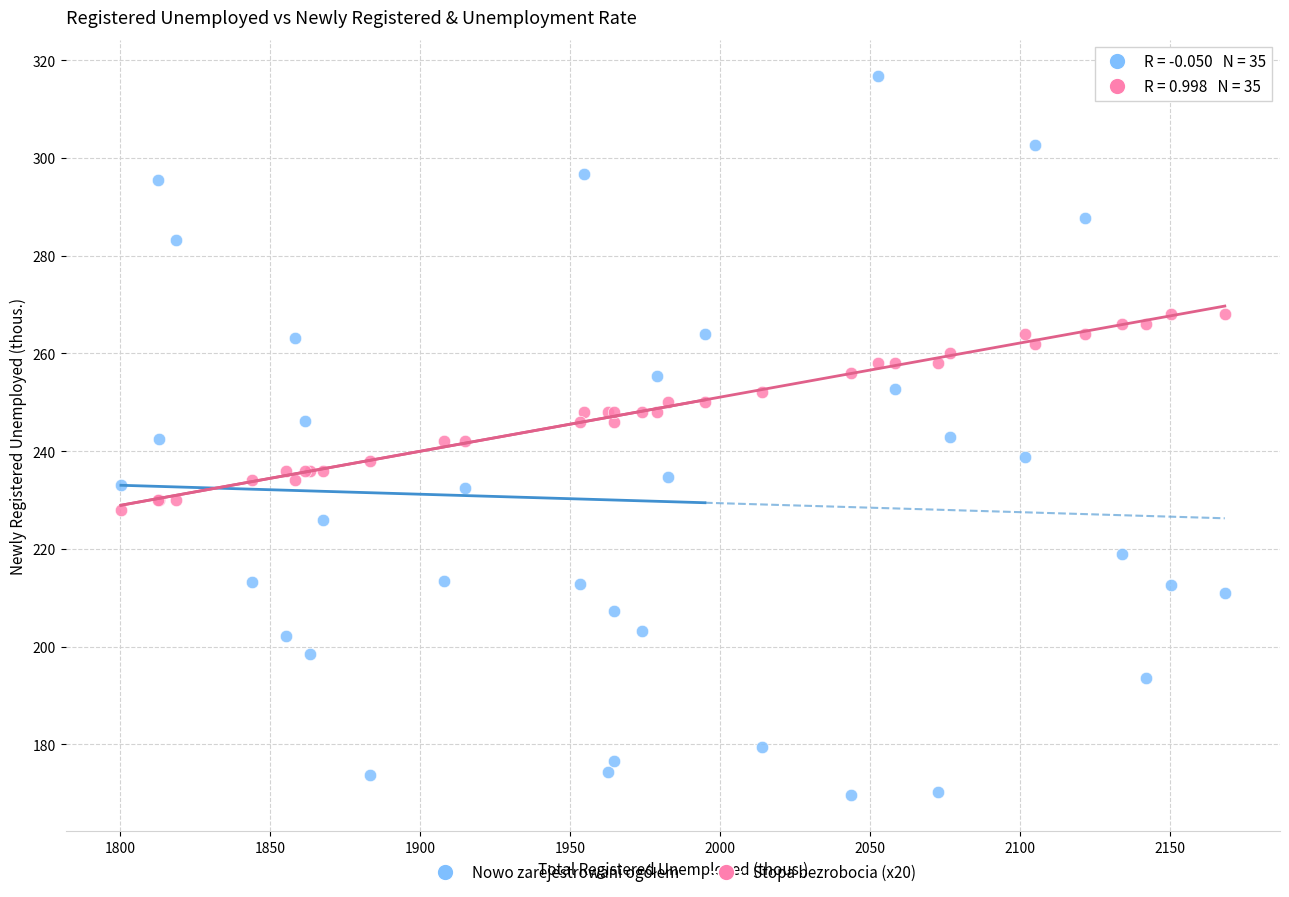

What is the X range (max minus min) for the scatter plot?

368.0